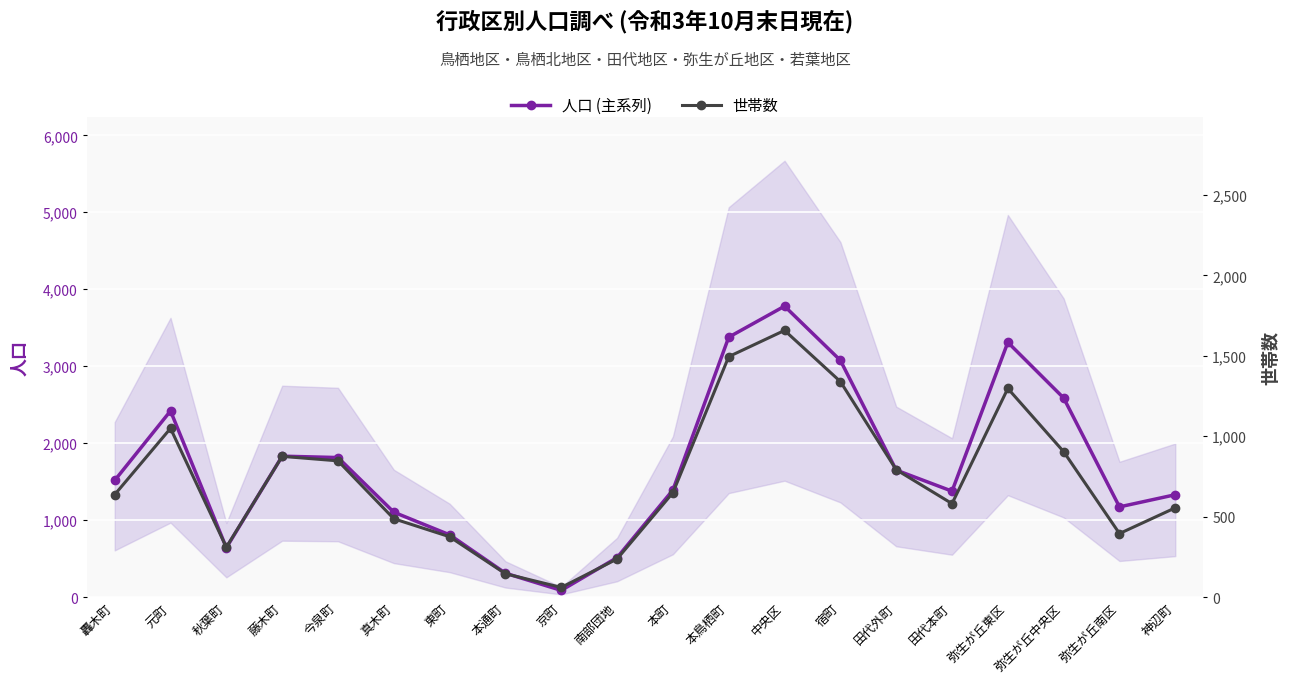

Reading left to right, list all the values displayed in this chart.

人口 (主系列): 1516	2419	641	1831	1813	1103	809	310	87	513	1391	3377	3780	3076	1650	1376	3310	2587	1172	1330
世帯数: 637	1049	310	875	847	487	375	145	60	237	649	1495	1658	1340	792	581	1297	904	395	555